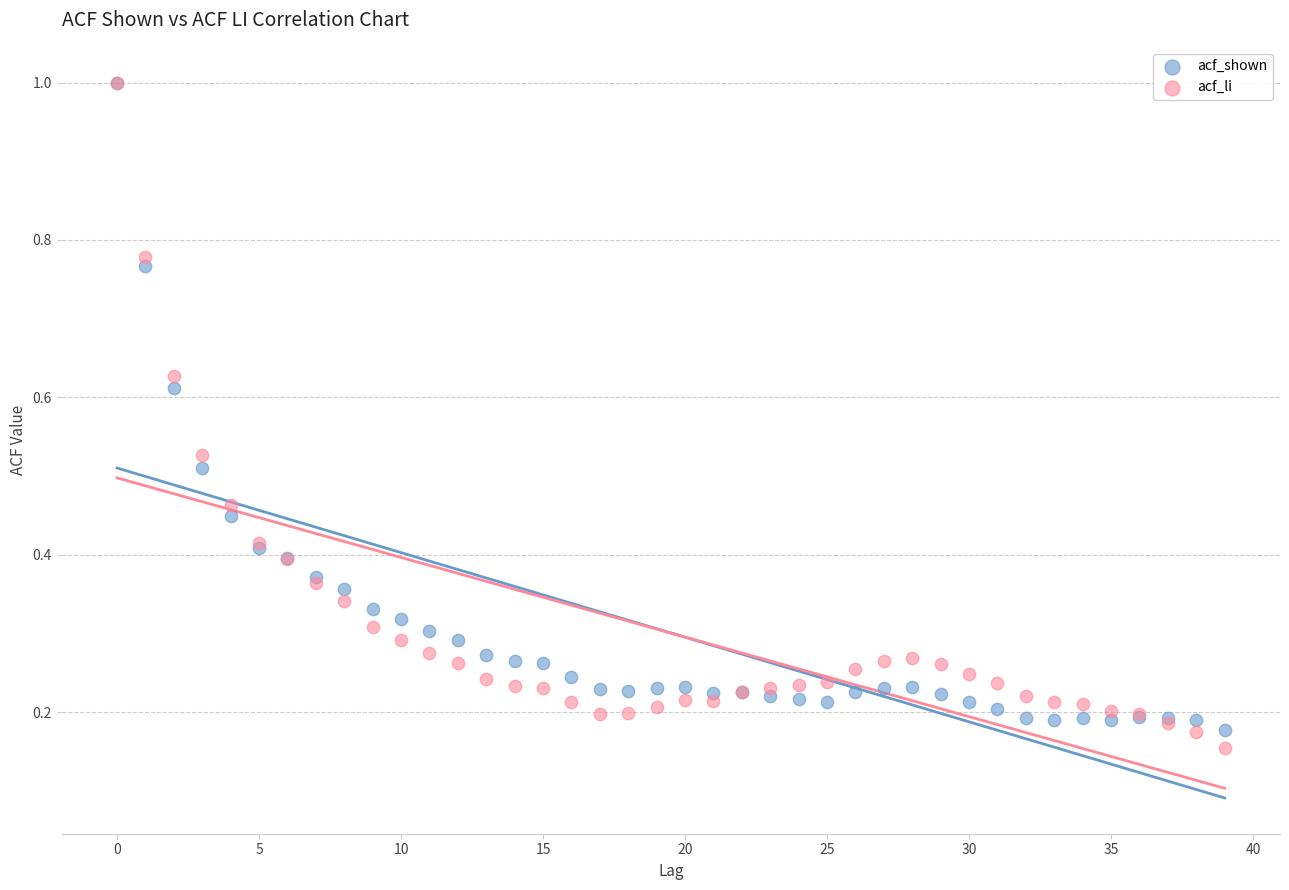

Which series reaches the minimum Y coordinate?

acf_li